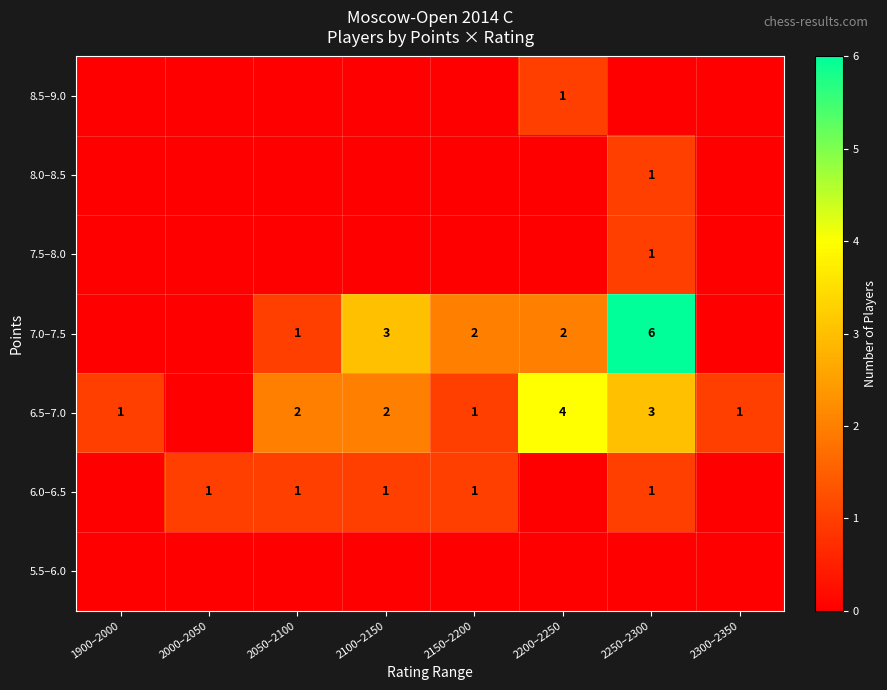

True or false: 6.0–6.5 has a value of 2 at 2100–2150.

False